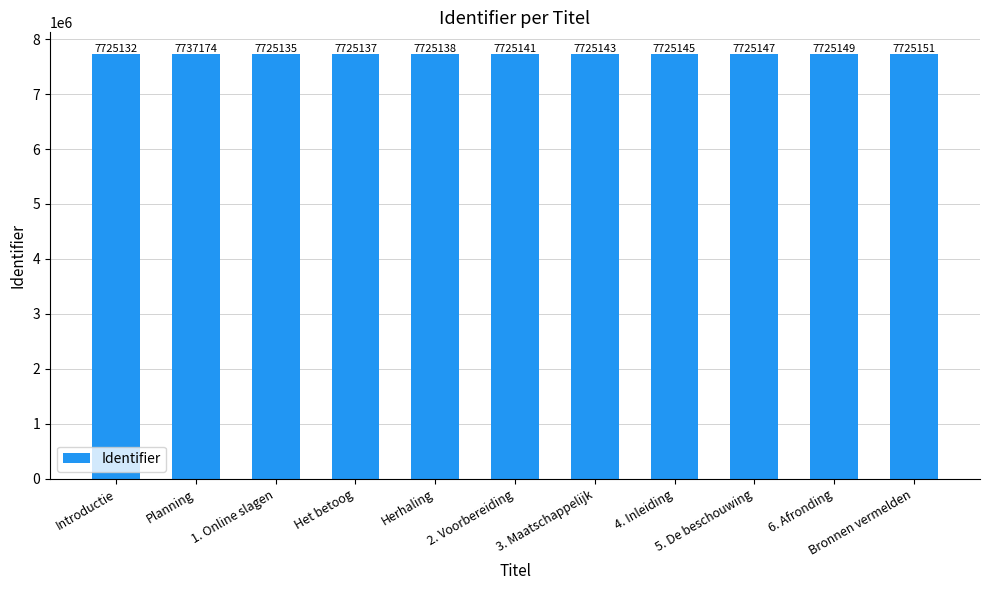

The chart shows a value of 11194197 at 2. Voorbereiding. True or false?

False